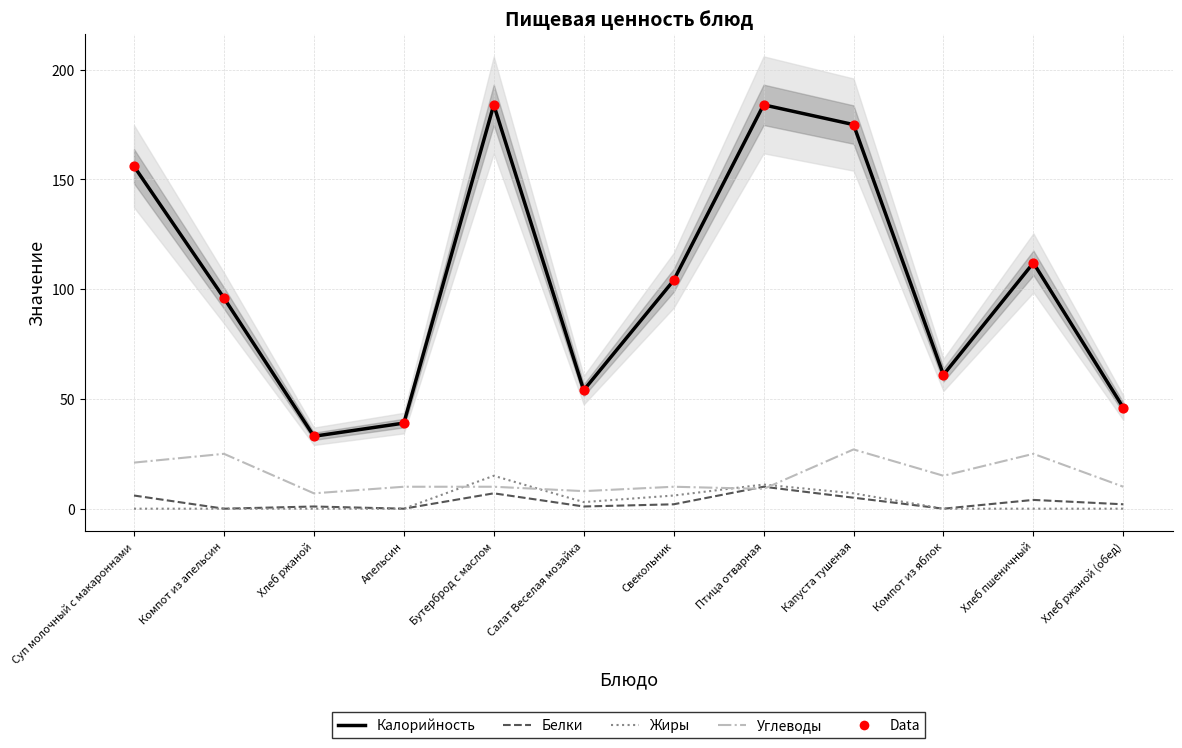

At which category is the sum across all series the highest?

Бутерброд с маслом